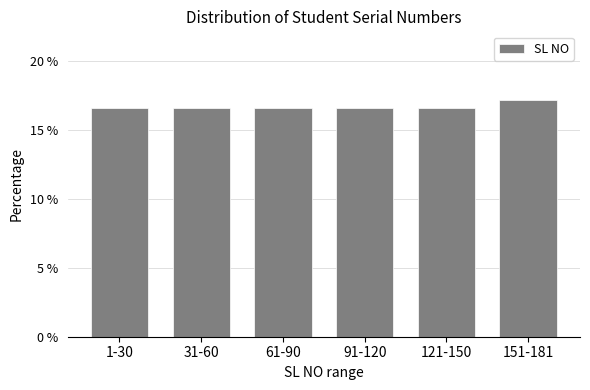

Reading left to right, transcribe all the data shown in this chart.

1-30=16.6	31-60=16.6	61-90=16.6	91-120=16.6	121-150=16.6	151-181=17.1